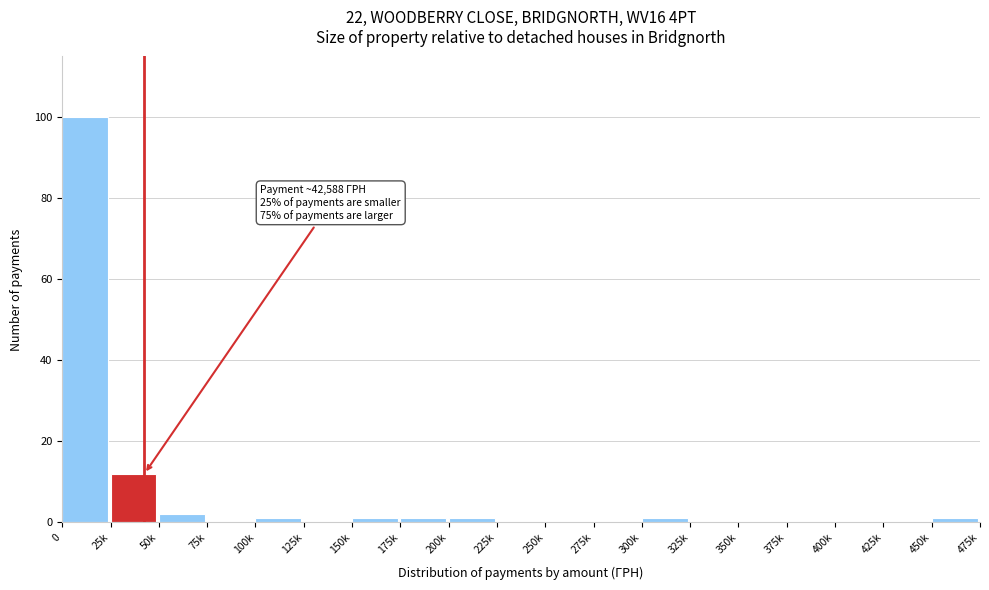

Reading left to right, what are all the values shown in this chart?

0=100	25k=12	50k=2	75k=0	100k=1	125k=0	150k=1	175k=1	200k=1	225k=0	250k=0	275k=0	300k=1	325k=0	350k=0	375k=0	400k=0	425k=0	450k=1